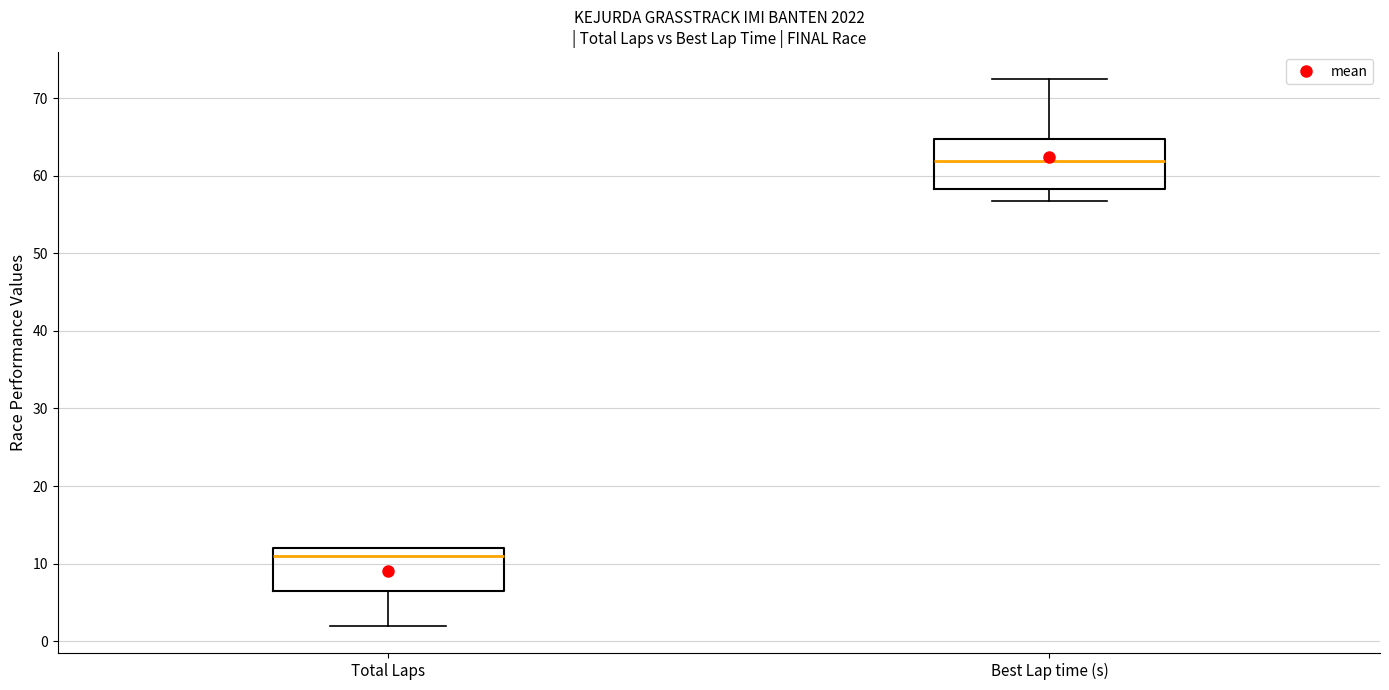

Reading left to right, read every box against the y-axis: the position of its median line, the range the box covers, and the ends of its whiskers. The values are not printed on the chart, so give them approximately, as read against the axis.

Total Laps: median 11, box 7 to 12, whiskers 2 to 12
Best Lap time (s): median 62, box 58 to 65, whiskers 57 to 72